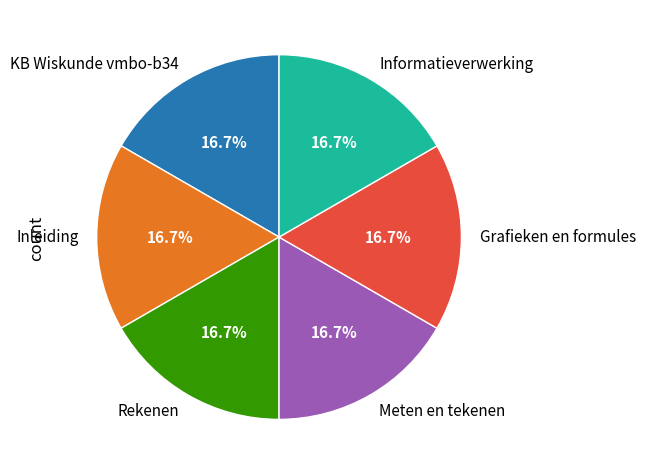

Is Meten en tekenen the majority of the pie?

No